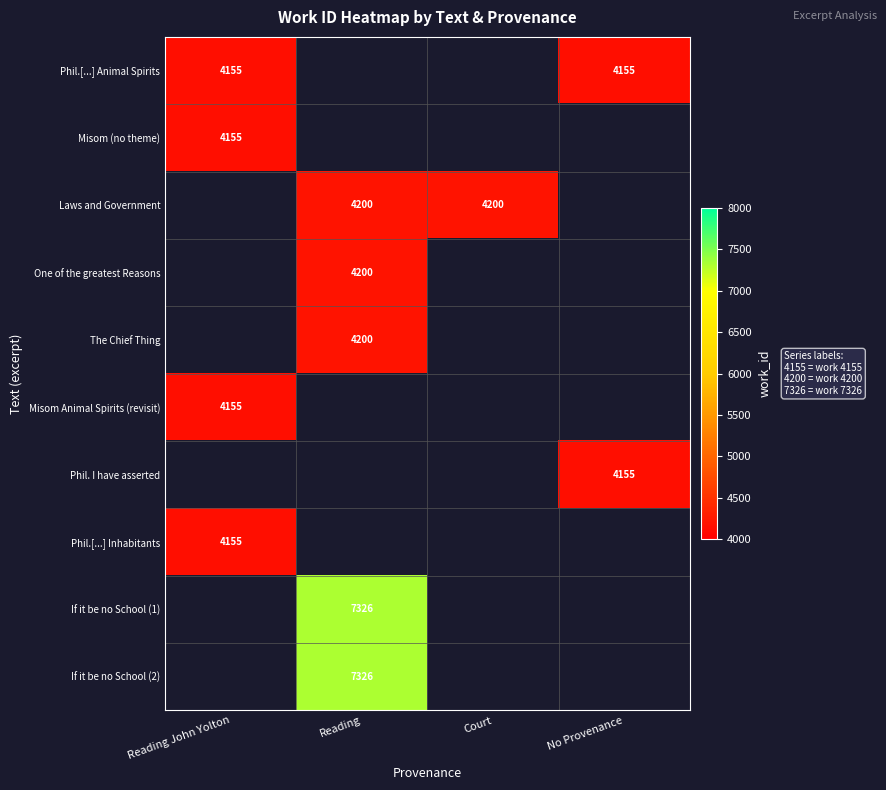

The Laws and Government series shows 4200 at Court. True or false?

True